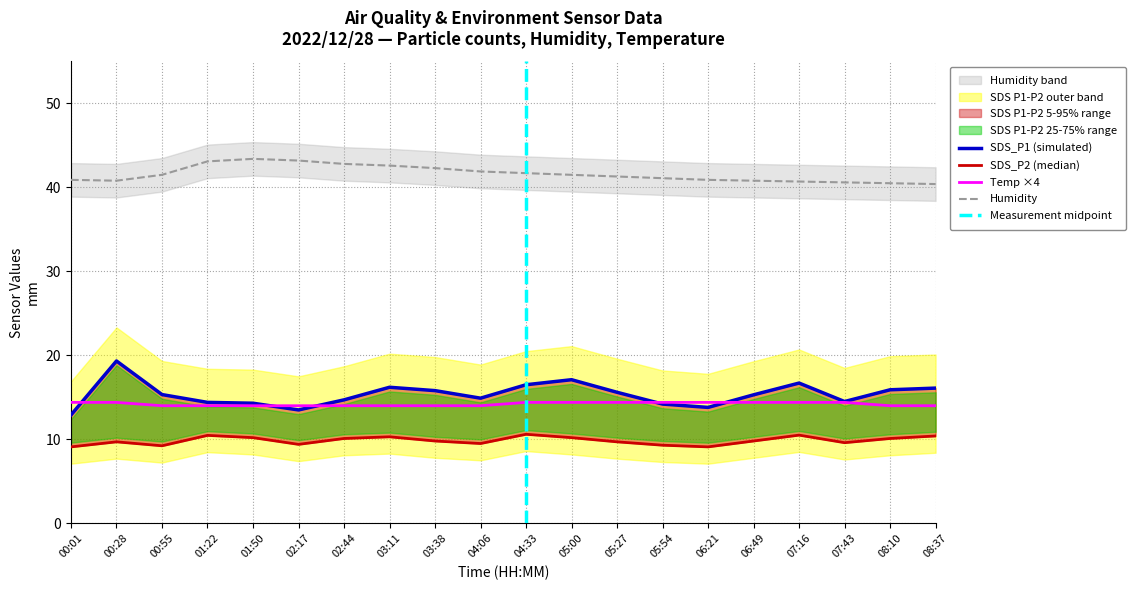

How many lines are shown in the chart?

4